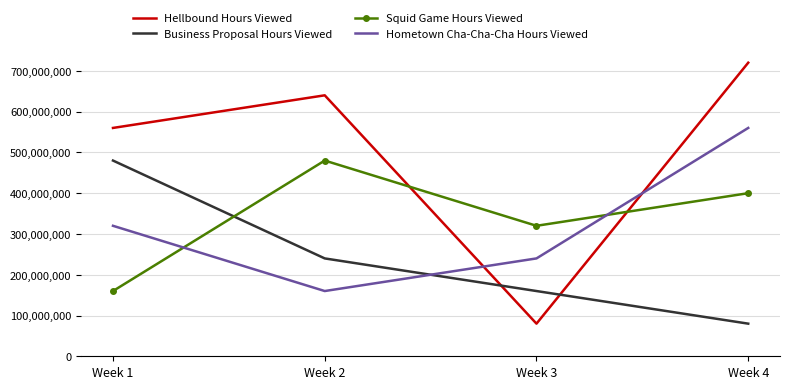

True or false: Hometown Cha-Cha-Cha Hours Viewed and Business Proposal Hours Viewed intersect in this chart.

True